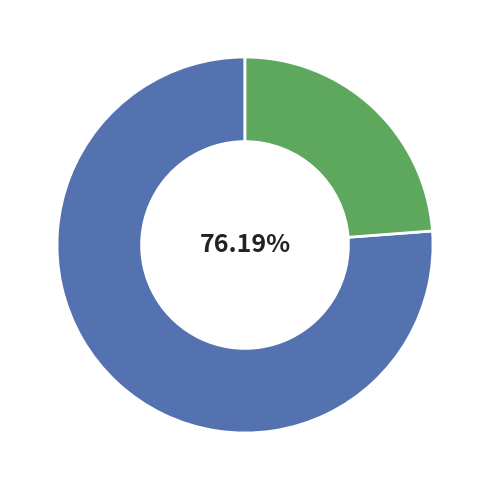

Does any single category account for the majority?

Yes